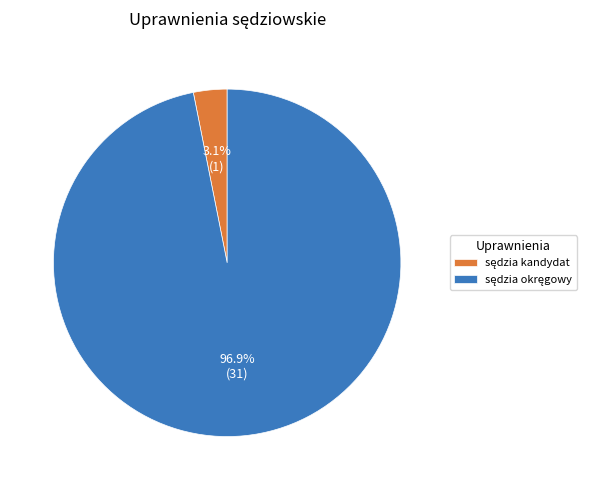

To the nearest percent, what is the difference between the largest and smallest slice percentages?

94%